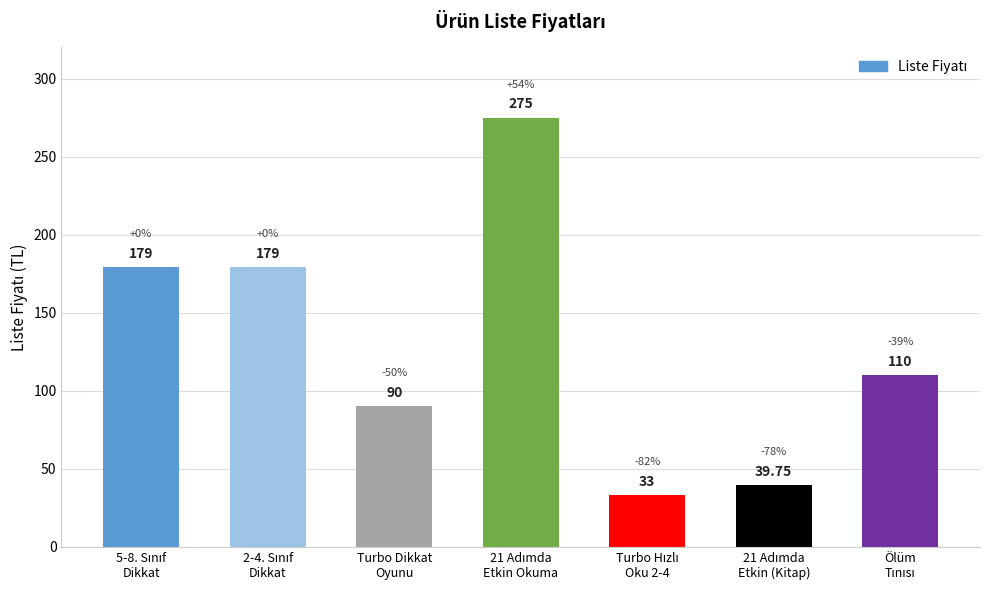

What is the difference between the second highest and minimum values?

146.0